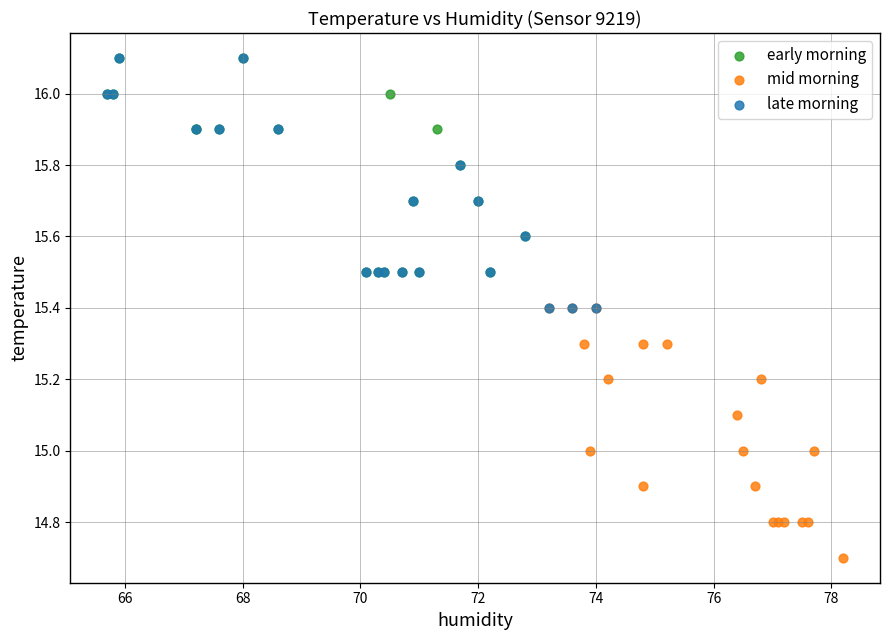

Which series reaches the minimum Y coordinate?

mid morning